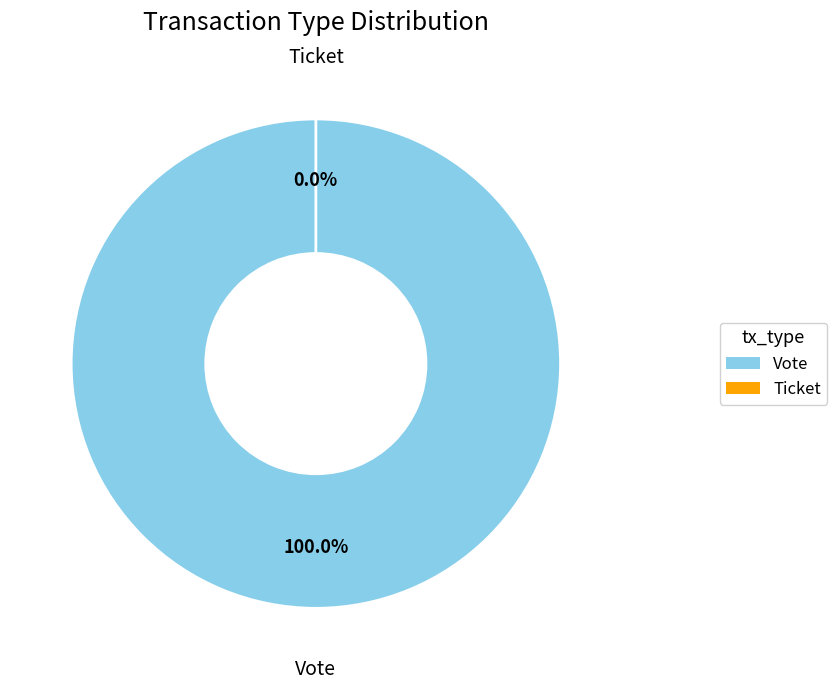

To the nearest percent, what is the average slice percentage?

50%